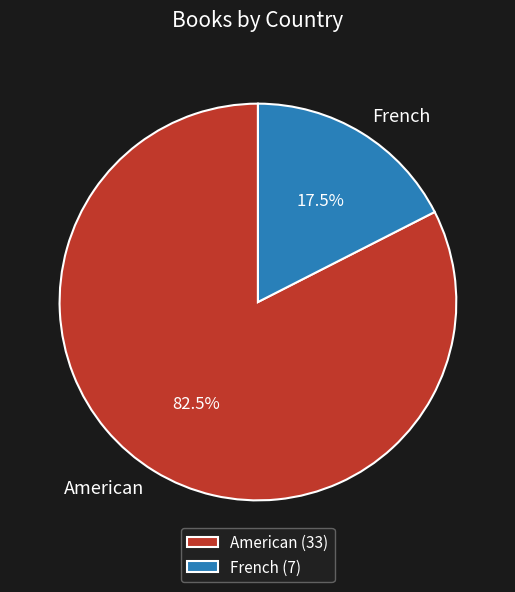

To the nearest percent, what is the difference between the French and American slice percentages?

65%